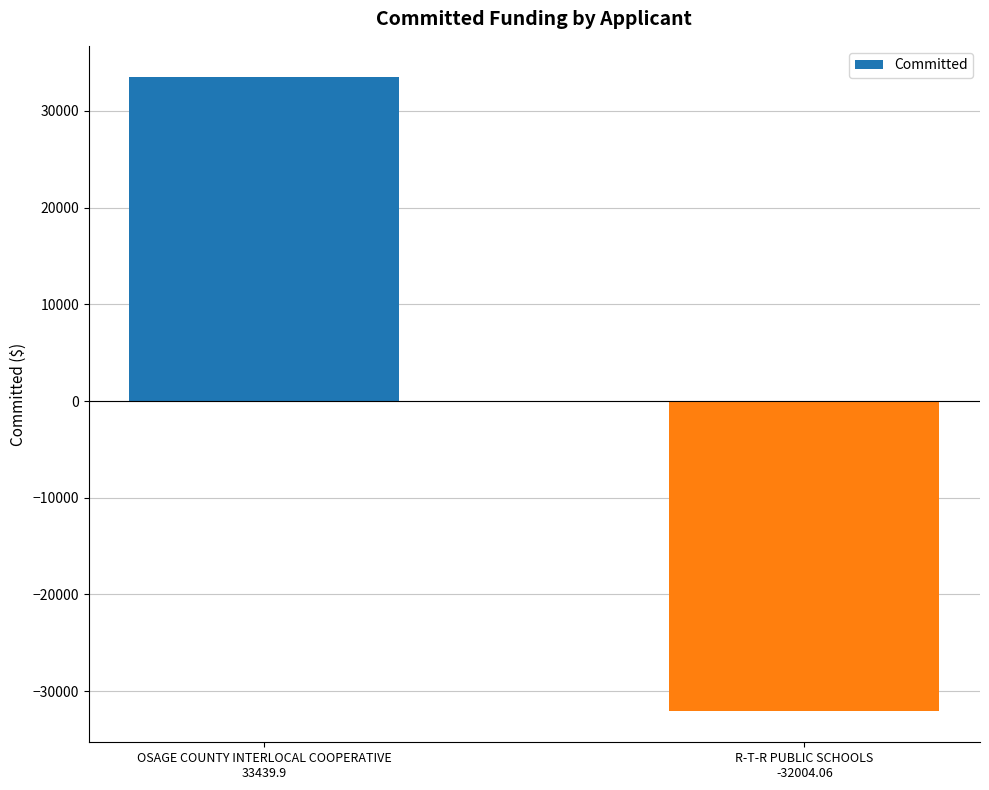

At which category does the chart reach its peak across all series?

OSAGE COUNTY INTERLOCAL COOPERATIVE
33439.9